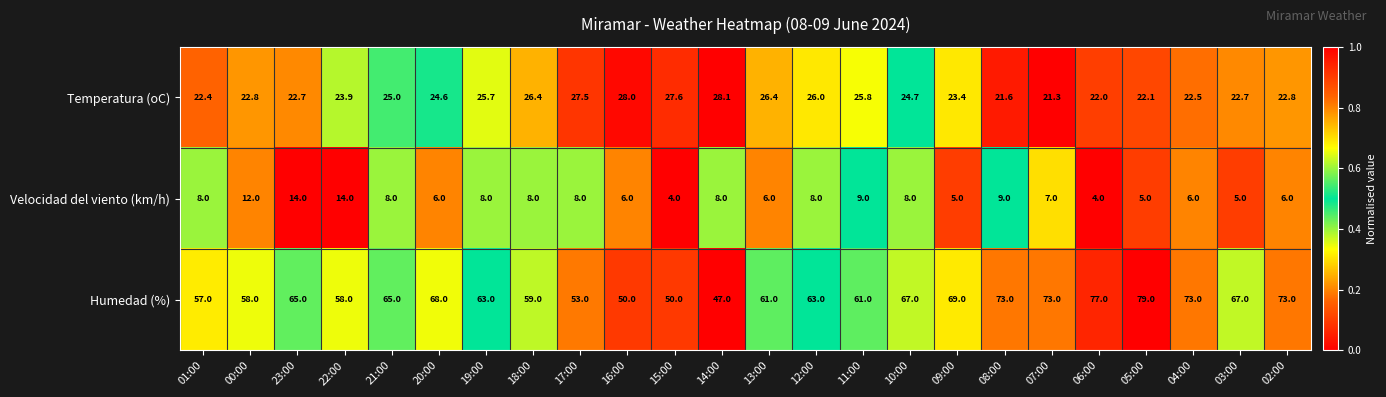

The Temperatura (oC) series shows 24.6 at 20:00. True or false?

True